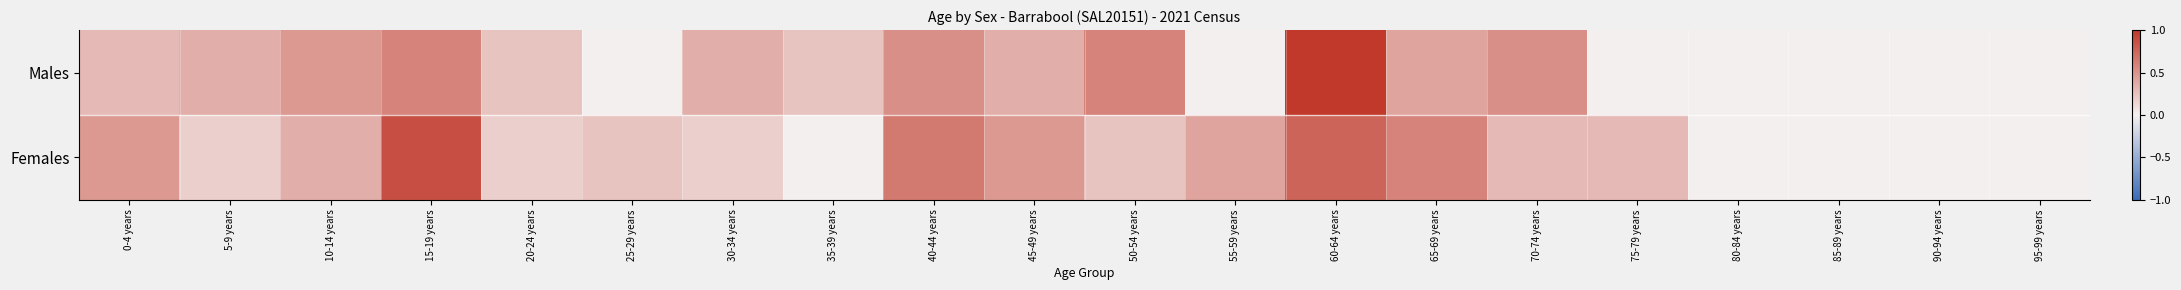

At 25-29 years, list the series in order from largest to smallest.

Females, Males